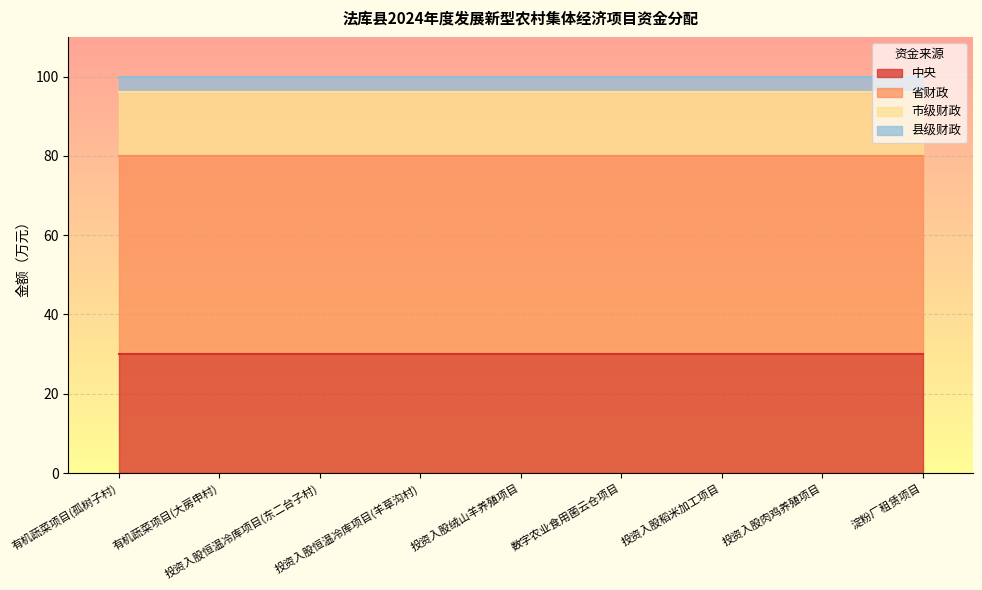

True or false: 省财政 and 县级财政 cross at least once.

False